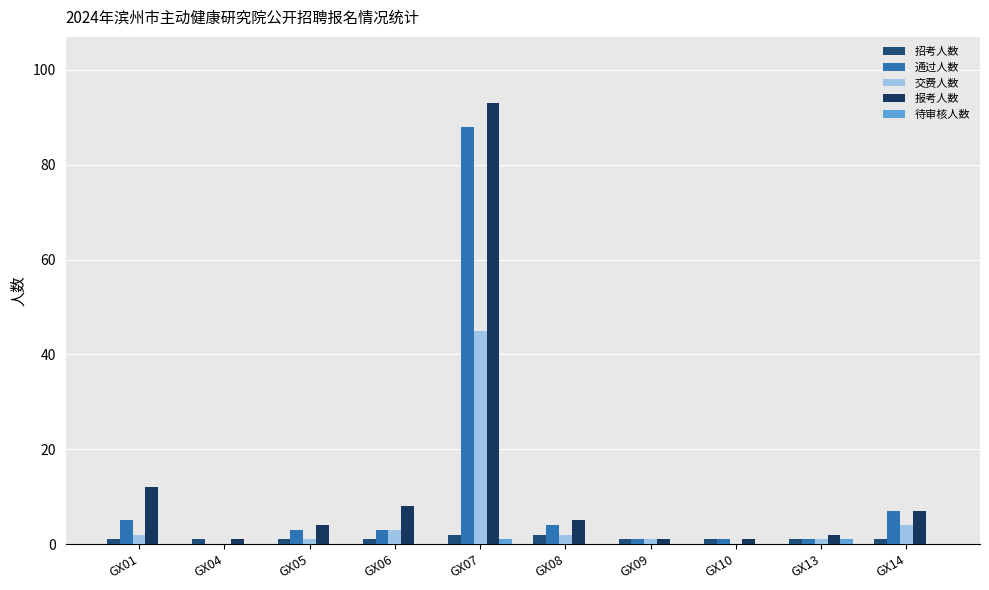

Rank the series by their maximum value, from highest to lowest.

报考人数, 通过人数, 交费人数, 招考人数, 待审核人数